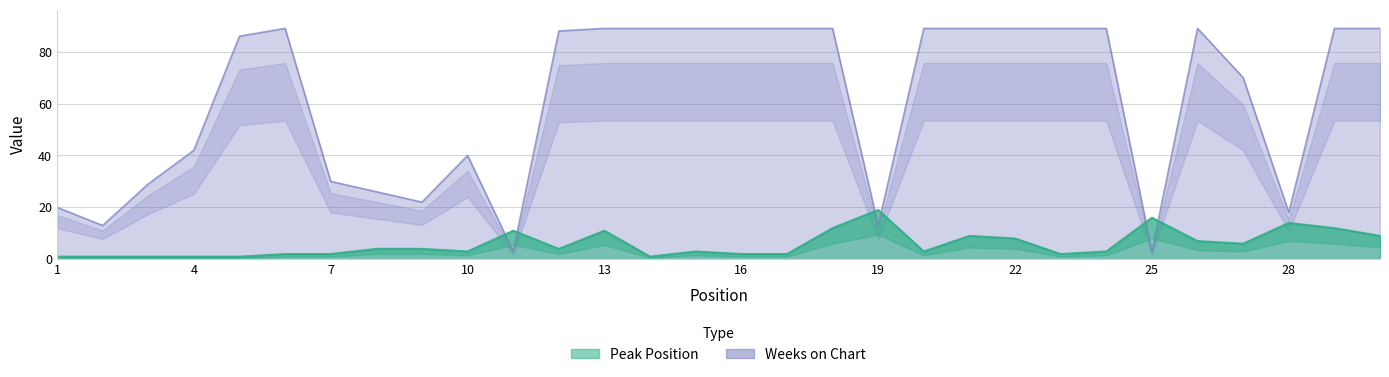

True or false: Weeks on Chart and Peak Position cross at least once.

True